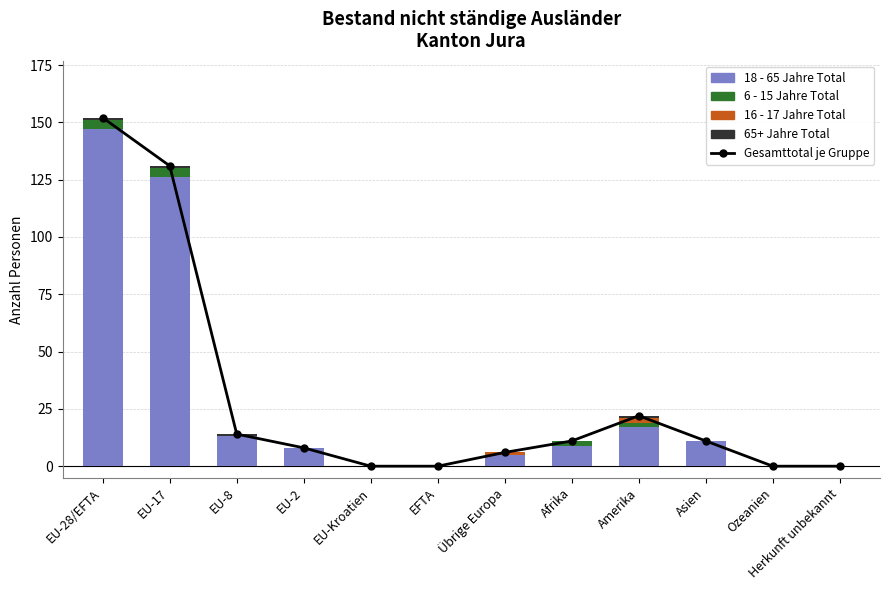

What is the difference between the second highest and minimum values in the 16 - 17 Jahre Total series?

1